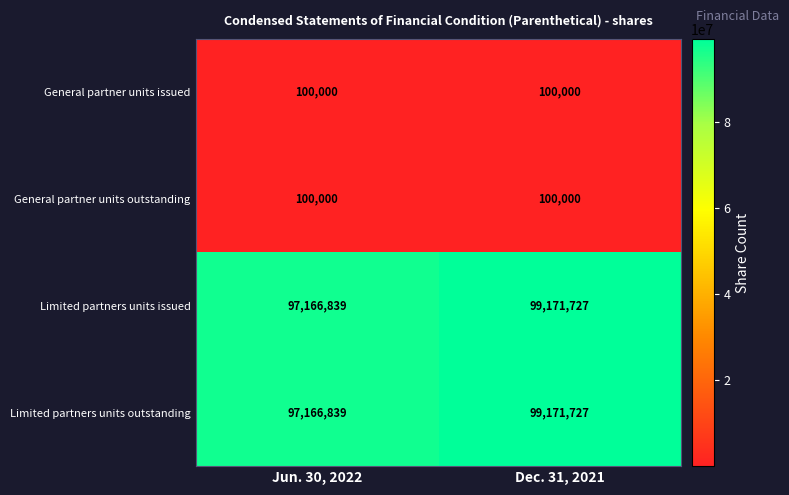

Which label corresponds to the largest value in the chart?

Dec. 31, 2021